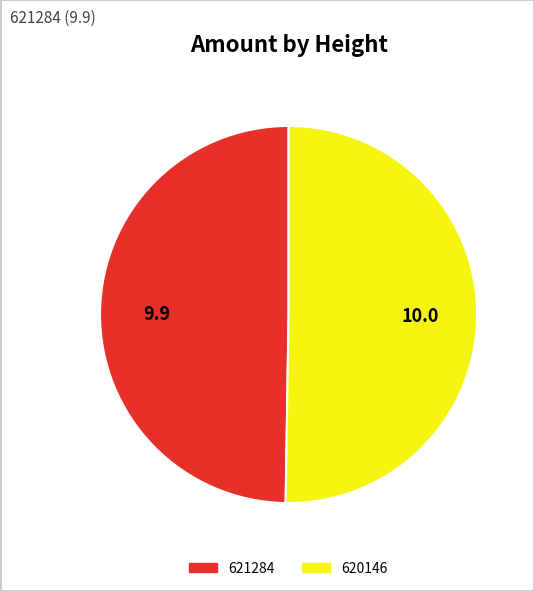

Do 620146 and 621284 together represent more than half of the pie?

Yes